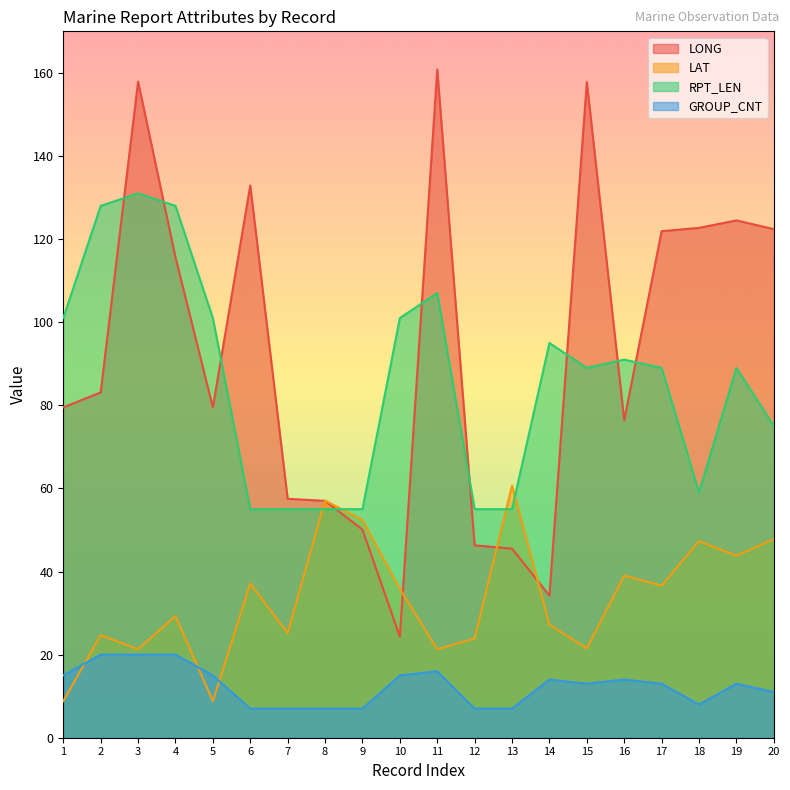

How many lines are shown in the chart?

4